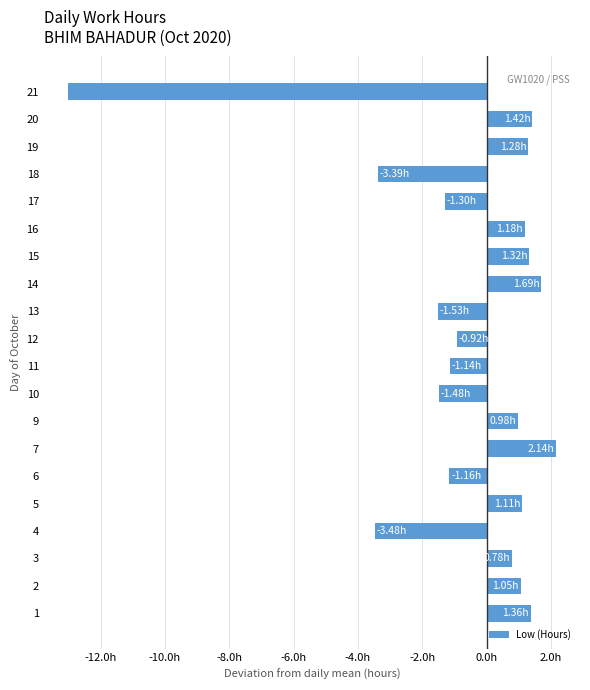

Does the chart contain any negative values?

Yes